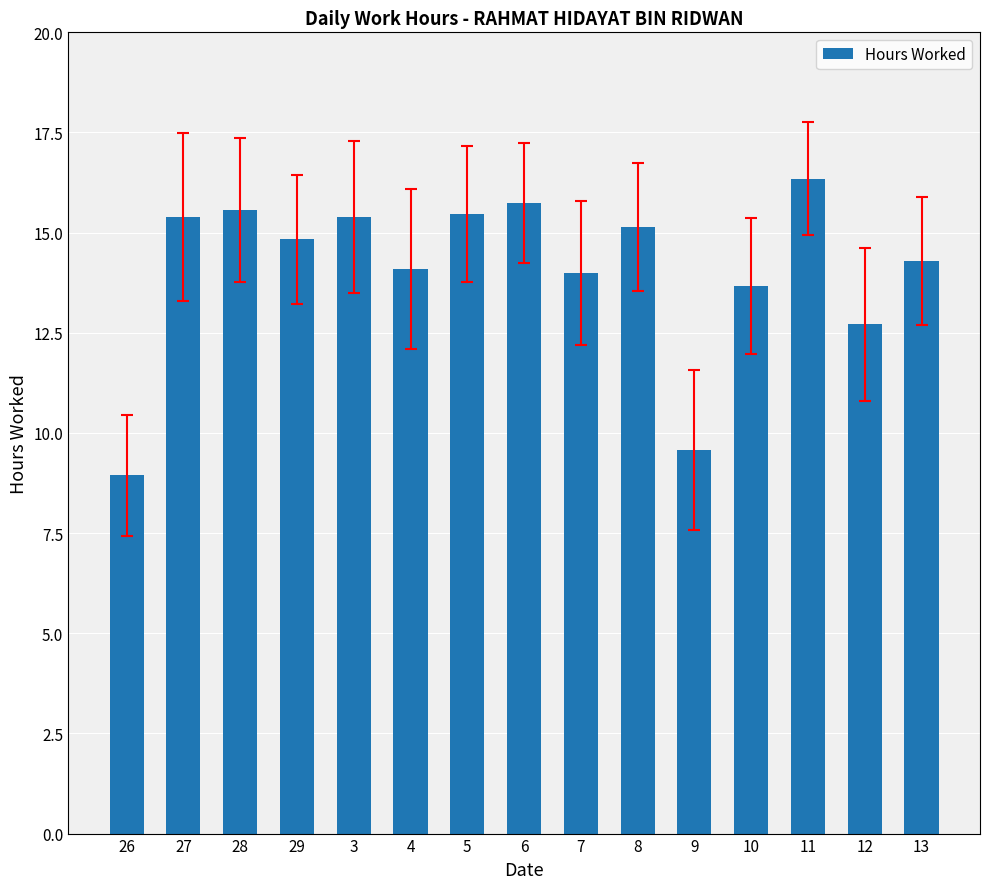

What is the average value?

14.1